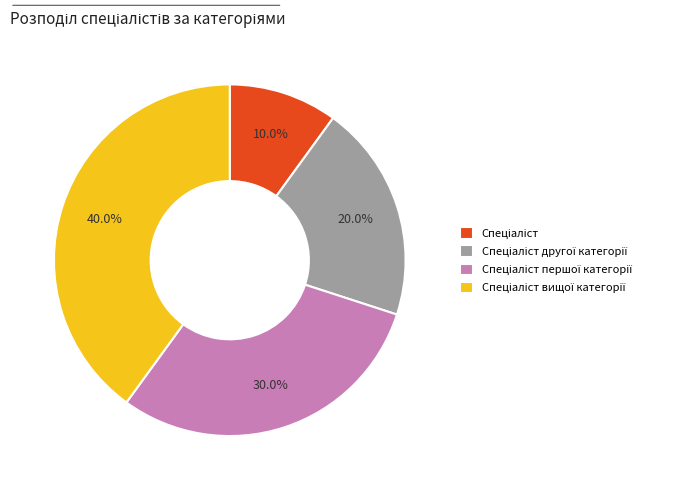

Is there any slice that represents more than half of the pie?

No